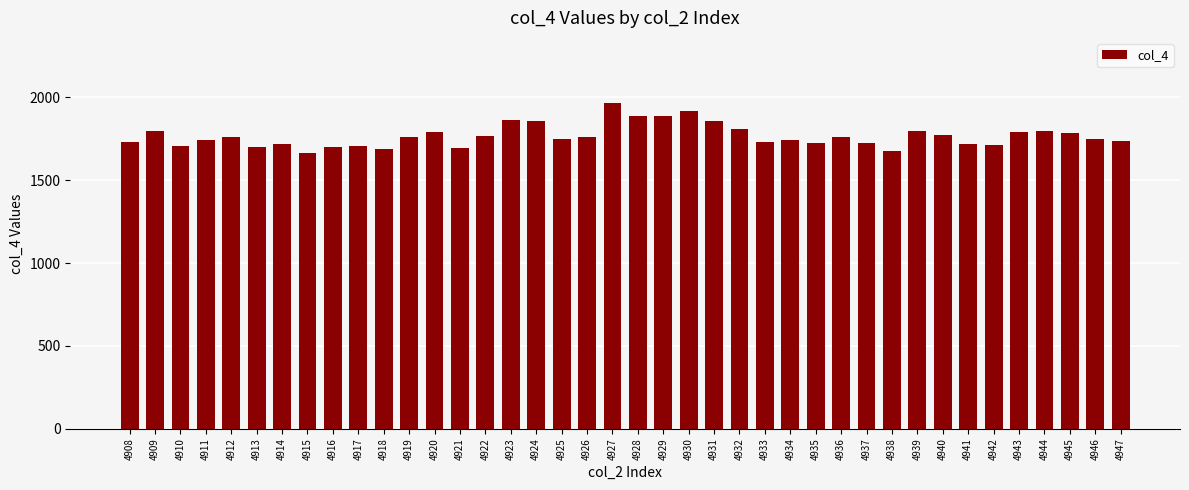

Between 4939 and 4930, which is larger?

4930